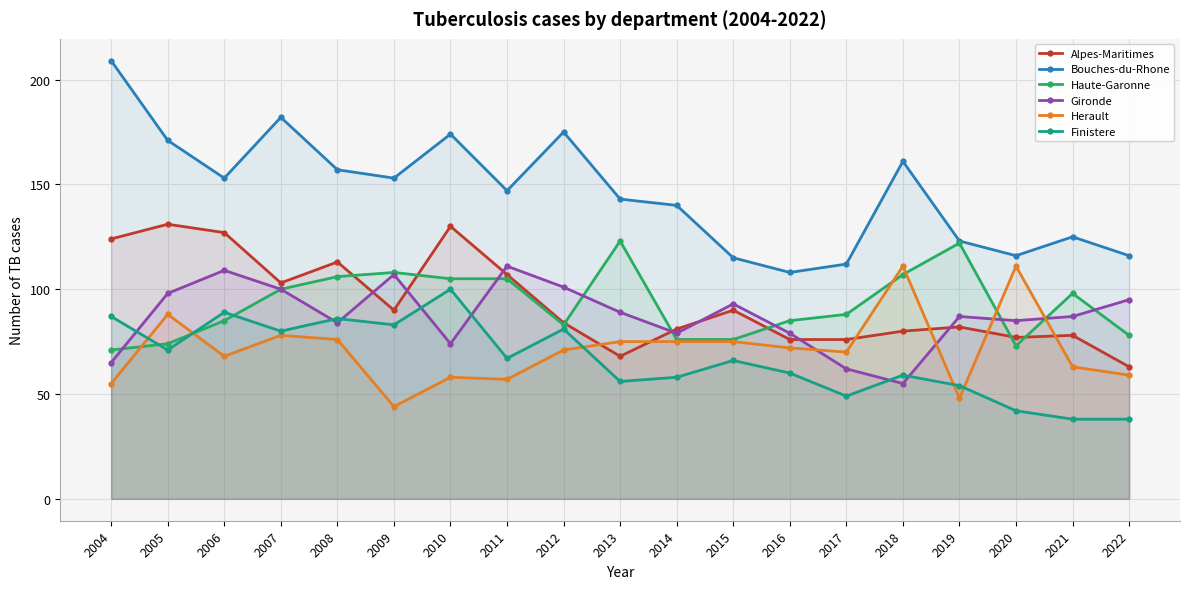

Which series changed the most between 2009 and 2014?

Haute-Garonne